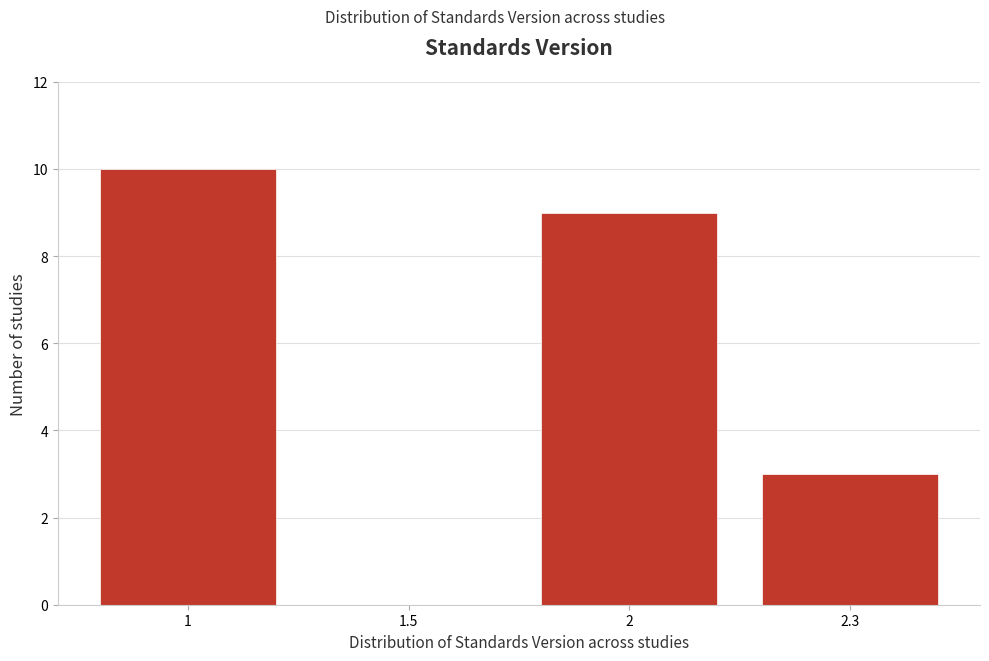

Reading left to right, list all the values displayed in this chart.

1=10	1.5=0	2=9	2.3=3